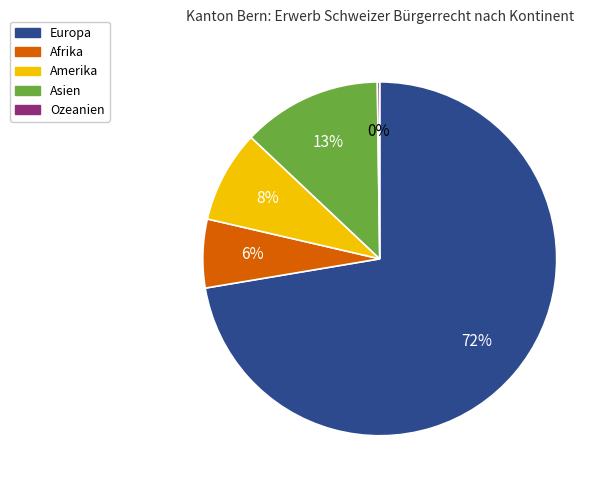

Combined, do Asien and Europa account for over 50%?

Yes